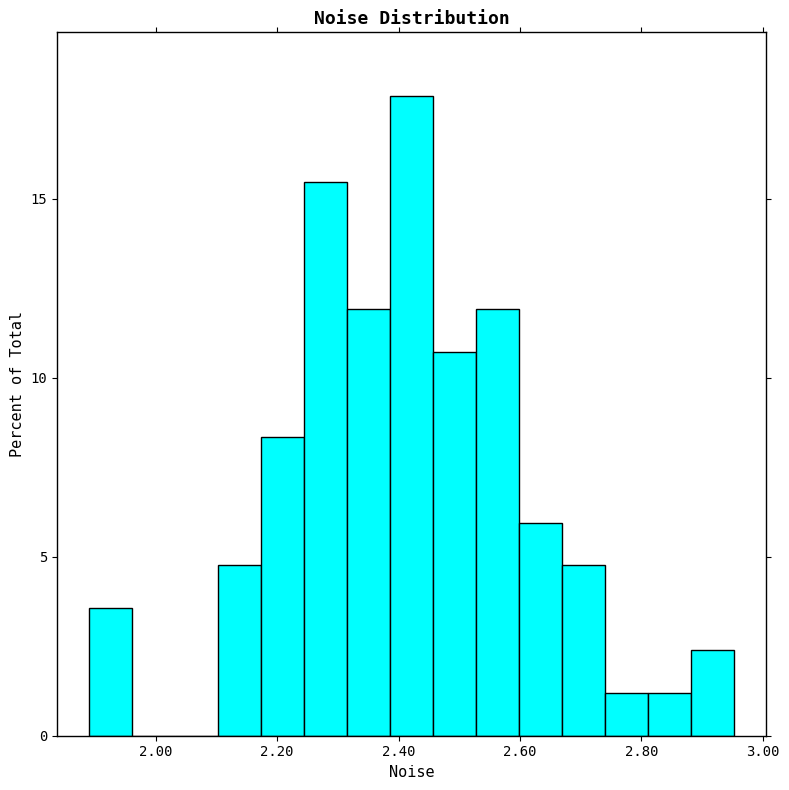

Around what value on the x-axis is the tallest bar? Give the approximate position of its centre, as read against the axis.

2.42